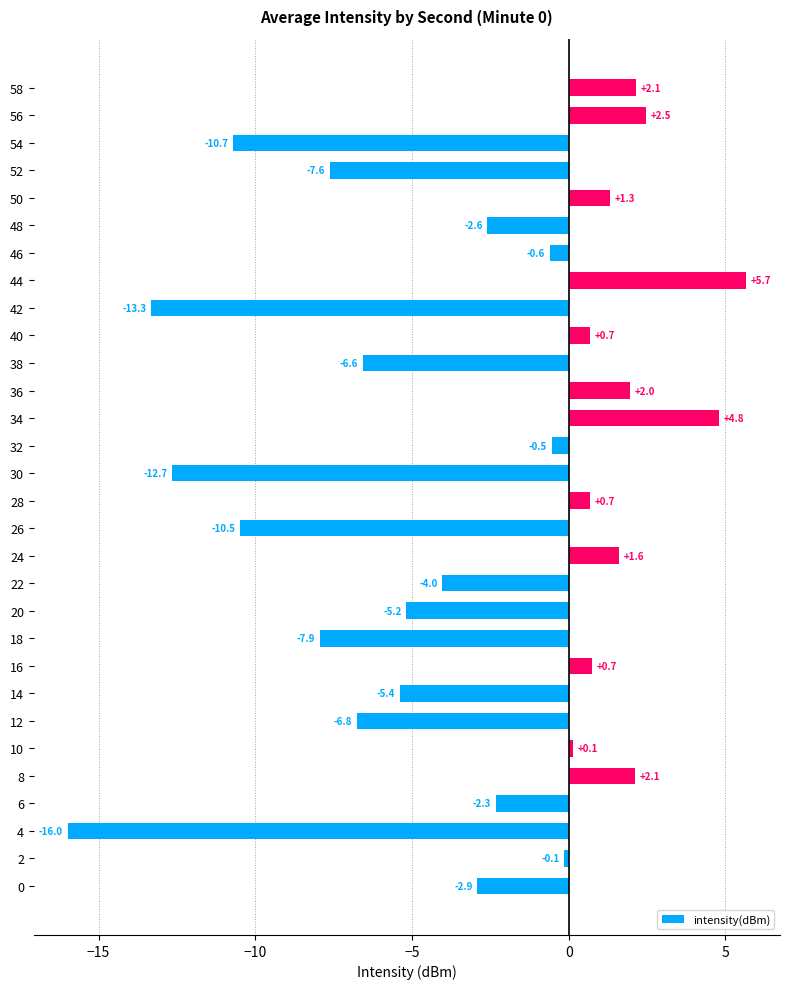

Which has a higher value, 42 or 18?

18